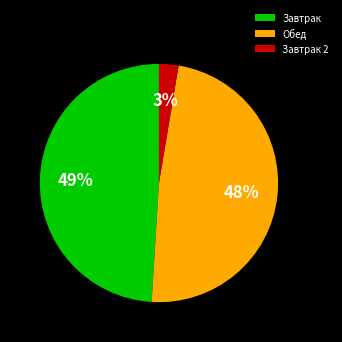

Count the number of slices in the pie.

3